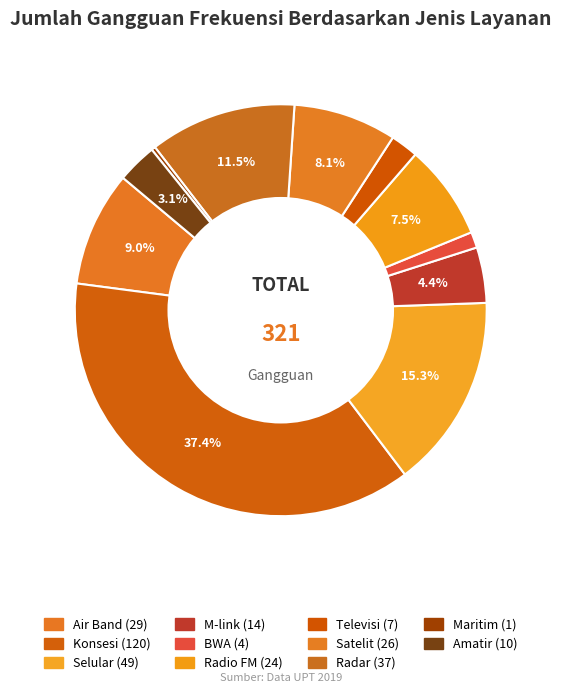

To the nearest percent, what is the difference between the largest and smallest slice percentages?

37%